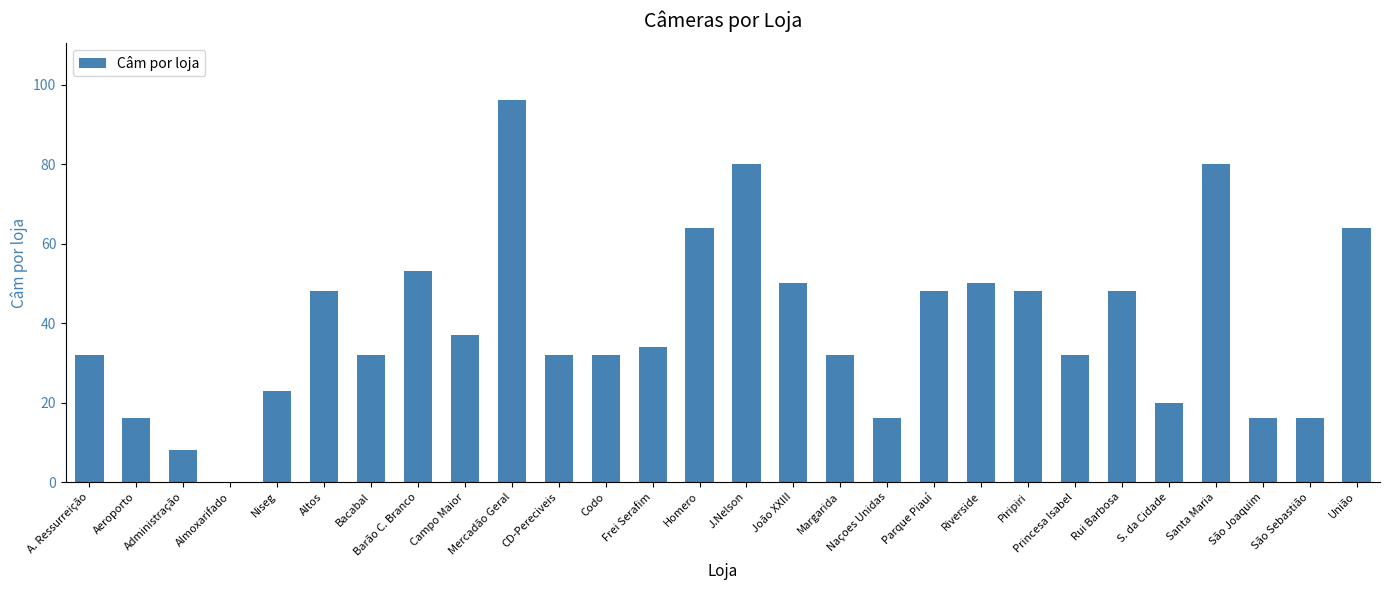

What is the sum of all values?

1107